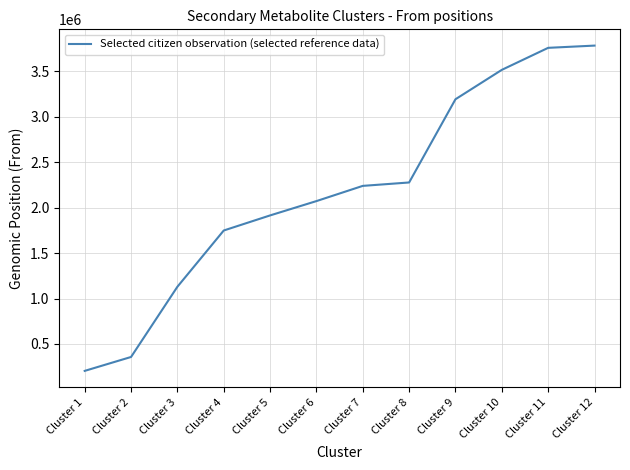

What is the approximate value at Cluster 8, to the nearest 100?

2276400